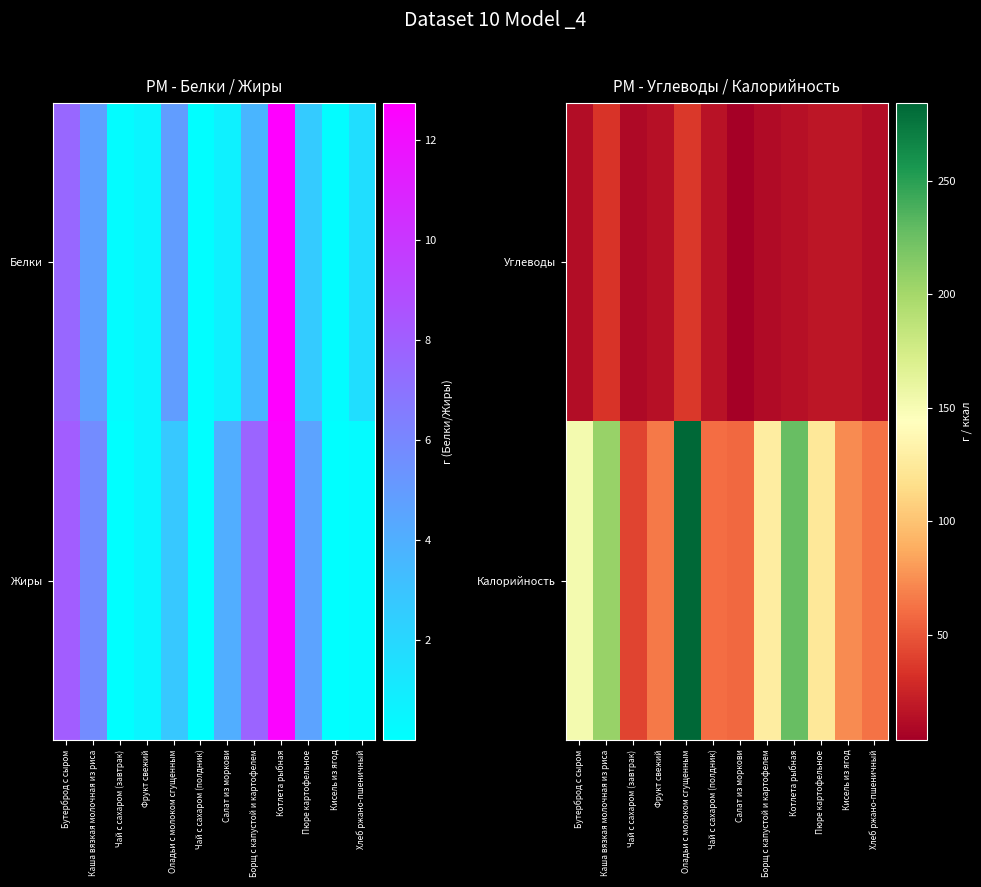

Which series changed the most between Оладьи с молоком сгущенным and Кисель из ягод?

Калорийность